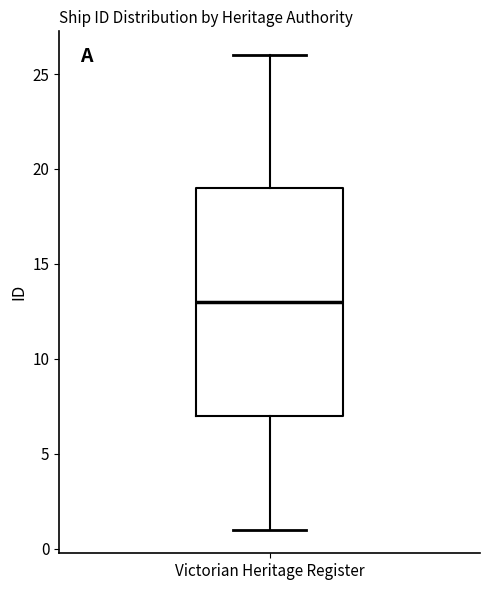

Read this box plot against the y-axis: the position of the median line, the range covered by the box, and the ends of both whiskers. The values are not printed on the chart, so give them approximately, as read against the axis.

median 13, box 7 to 19, whiskers 1 to 26